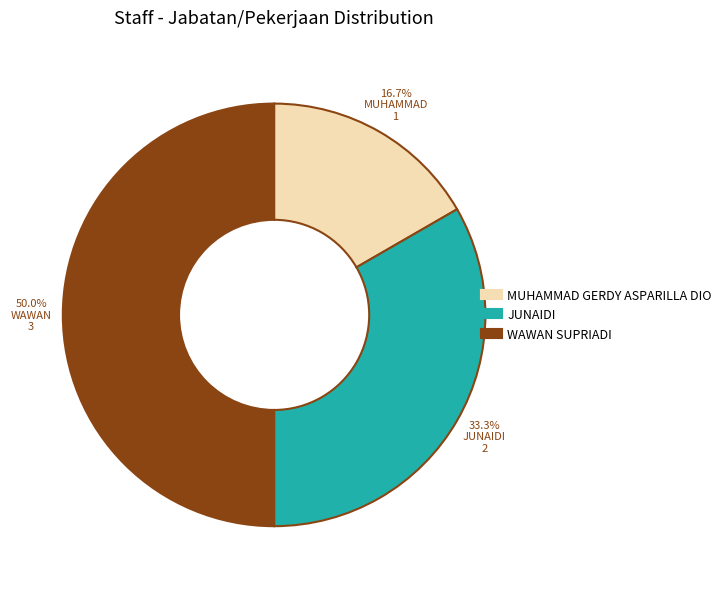

Rank the categories by value from highest to lowest.

WAWAN SUPRIADI, JUNAIDI, MUHAMMAD GERDY ASPARILLA DIO